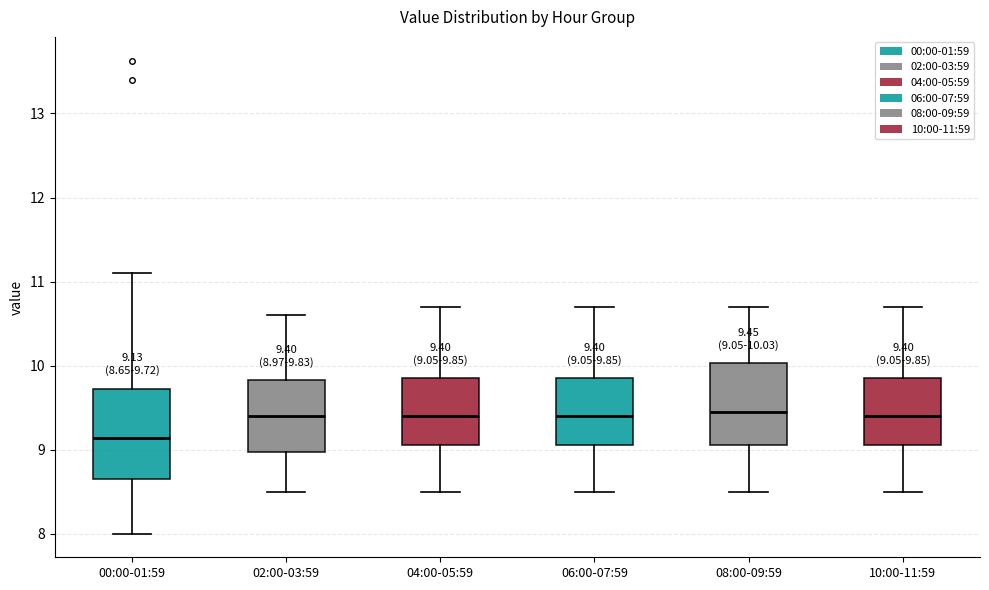

Which box is the tallest, from its lower edge to its upper edge?

00:00-01:59